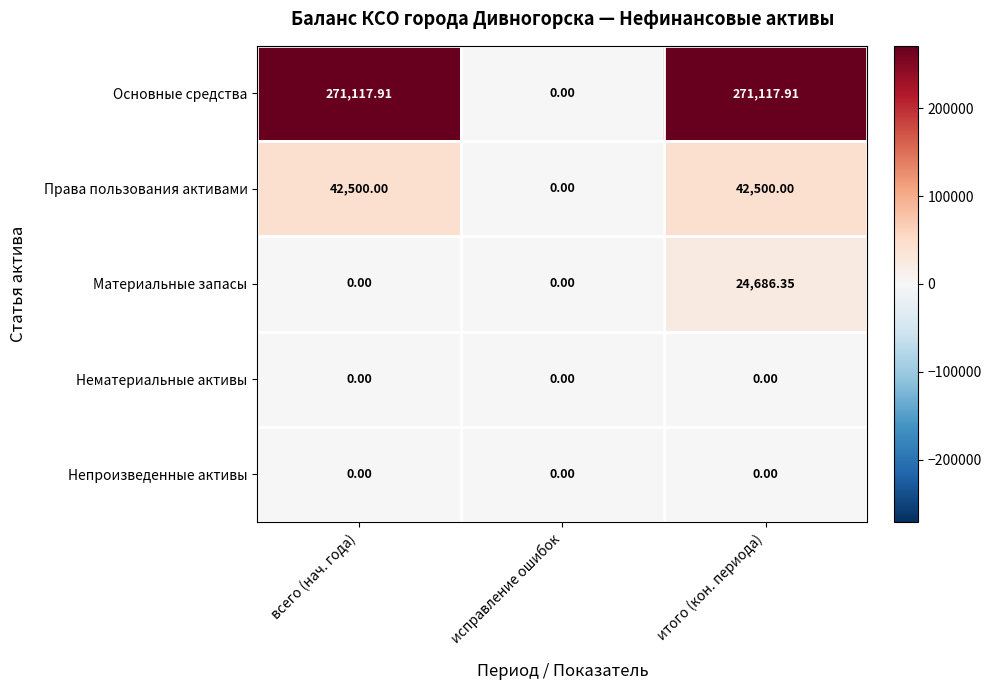

Which series changed the most between всего (нач. года) and итого (кон. периода)?

Материальные запасы